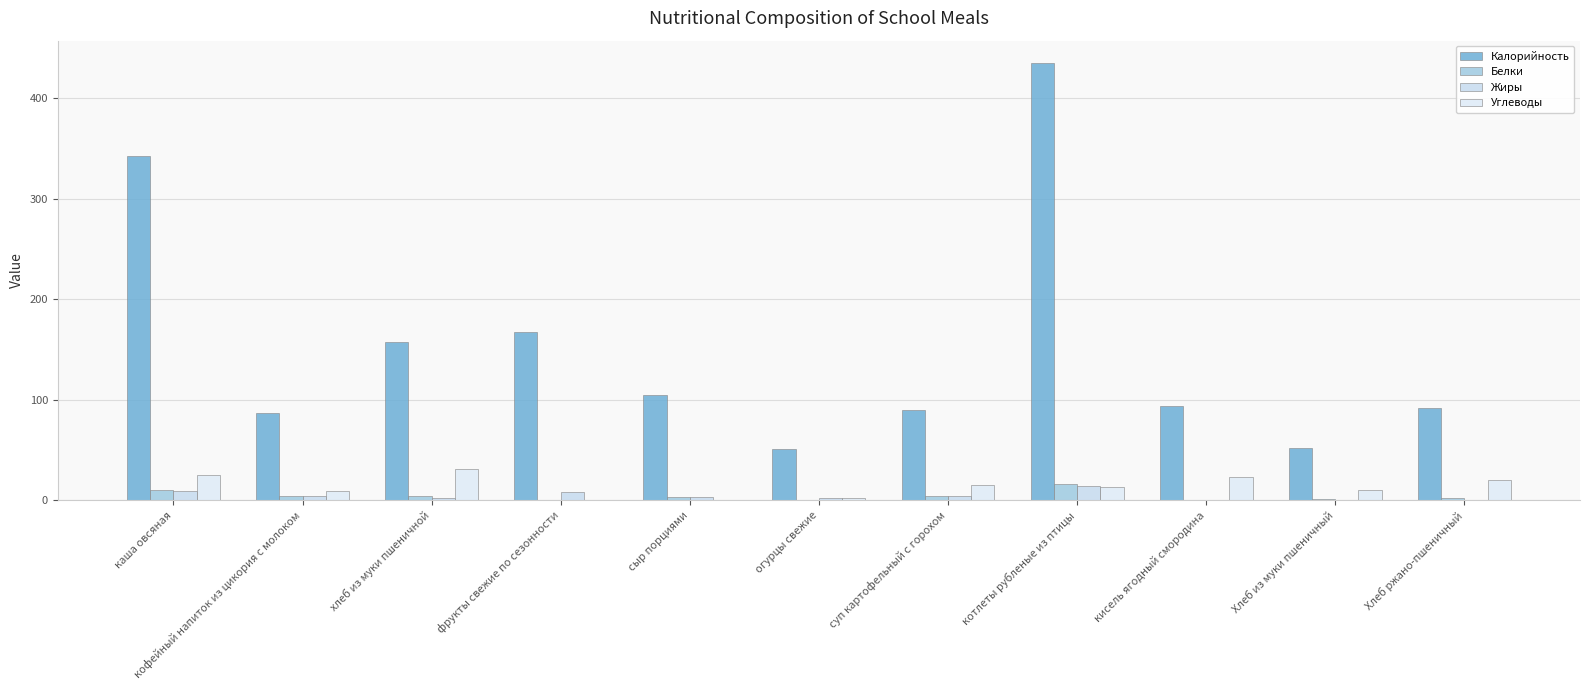

Rank the categories by Белки value from highest to lowest.

котлеты рубленые из птицы, каша овсяная, хлеб из муки пшеничной, суп картофельный с горохом, кофейный напиток из цикория с молоком, сыр порциями, Хлеб ржано-пшеничный, Хлеб из муки пшеничный, фрукты свежие по сезонности, огурцы свежие, кисель ягодный смородина